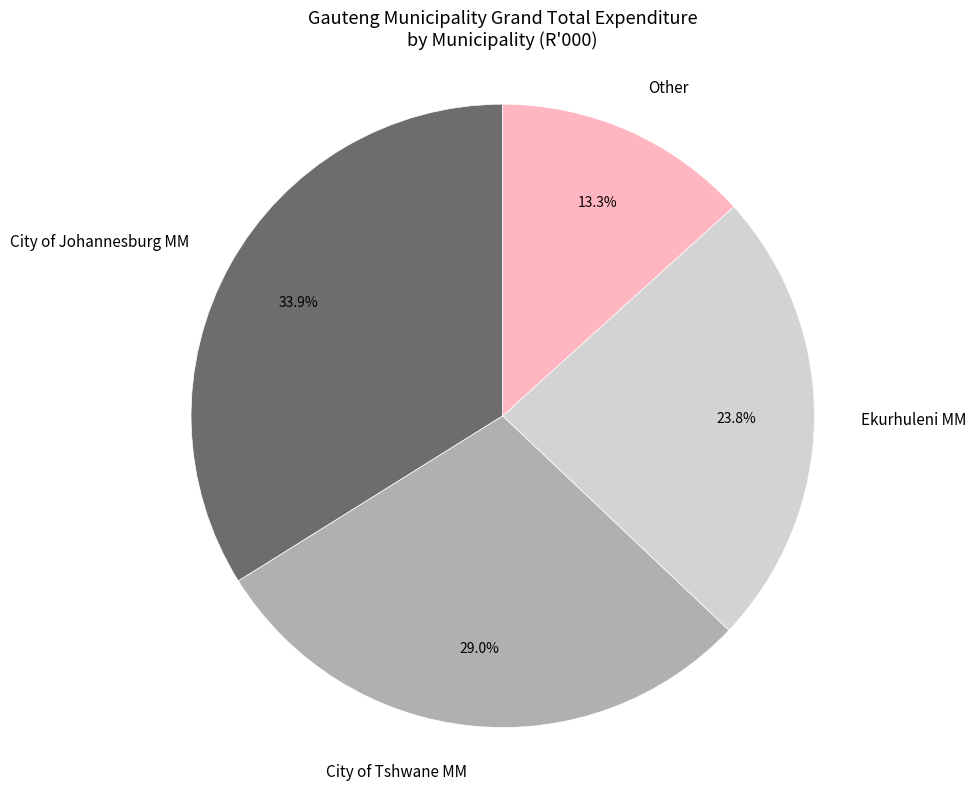

Is there any slice that represents more than half of the pie?

No